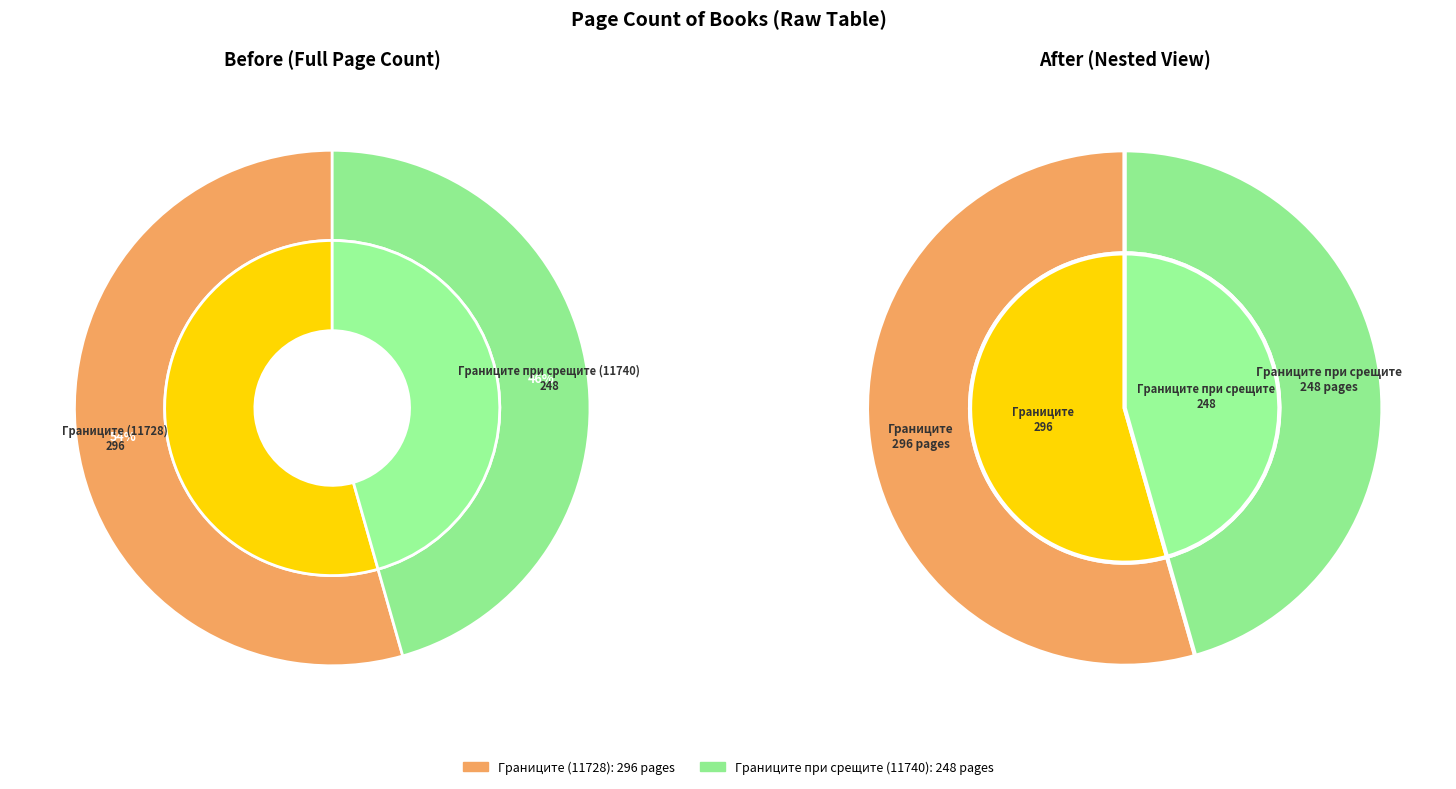

What is the change in value from Границите (11728) to Границите при срещите (11740)?

-48